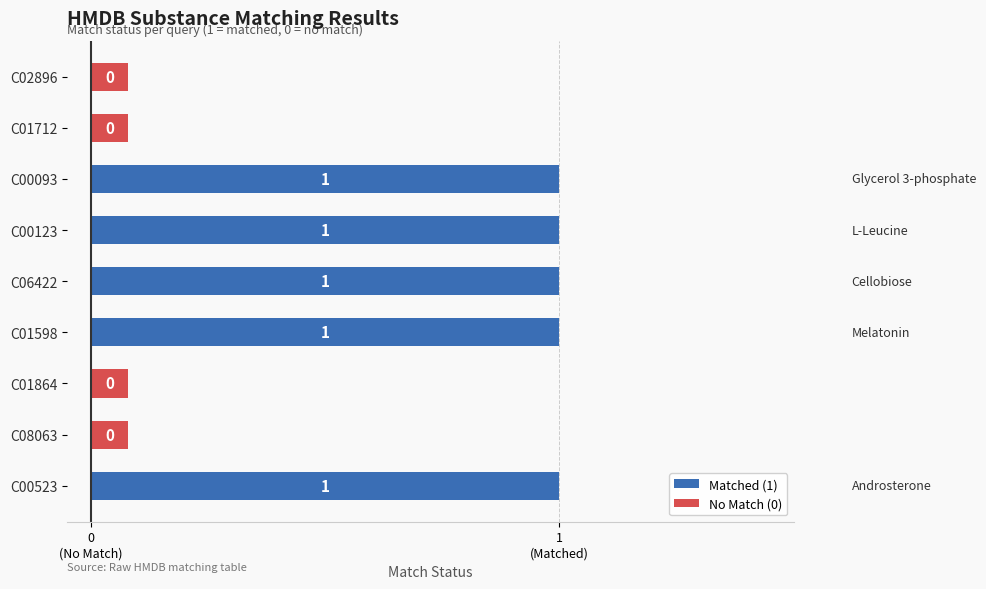

Is it true that the value at C06422 is 1?

True